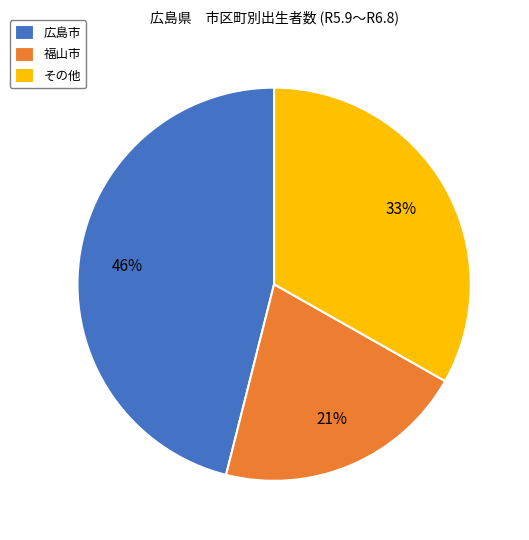

Does any single category account for the majority?

No